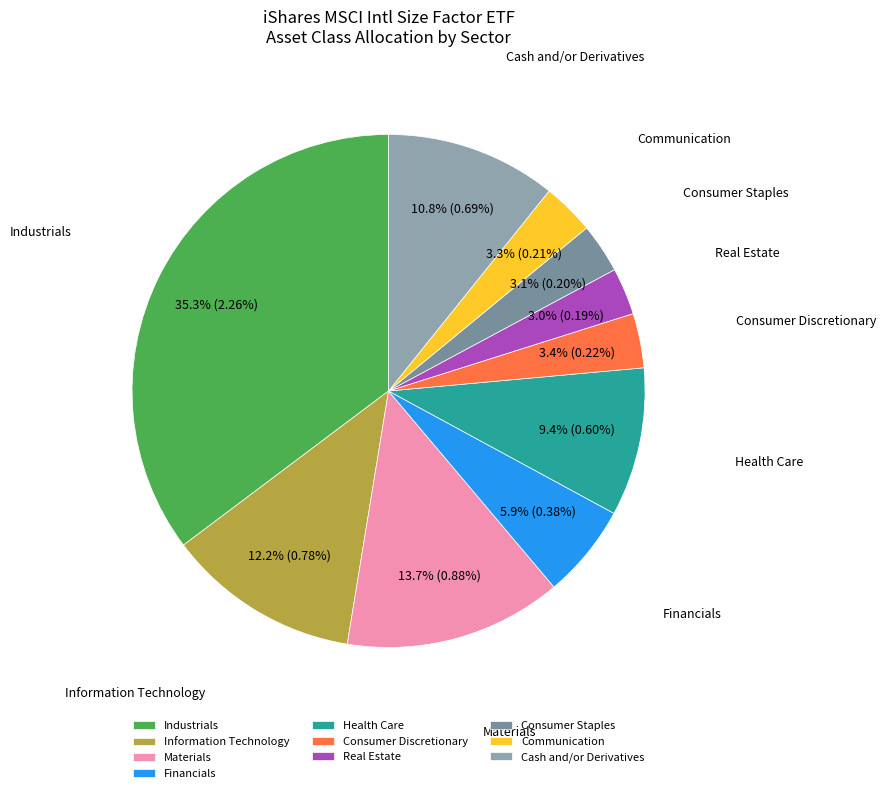

To the nearest percent, what is the difference between the largest and smallest slice percentages?

32%